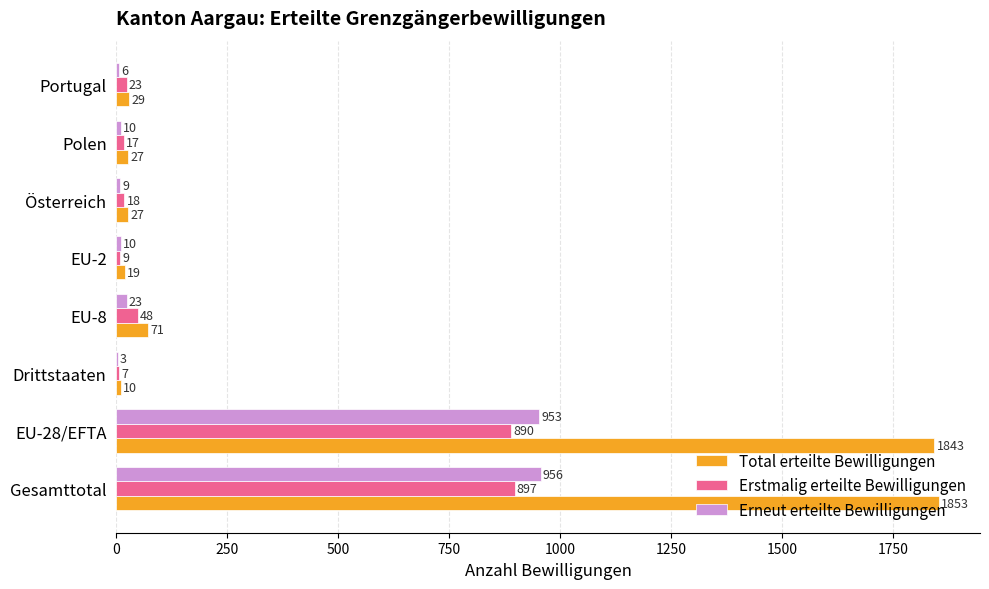

Which series changed the most between EU-8 and Österreich?

Total erteilte Bewilligungen